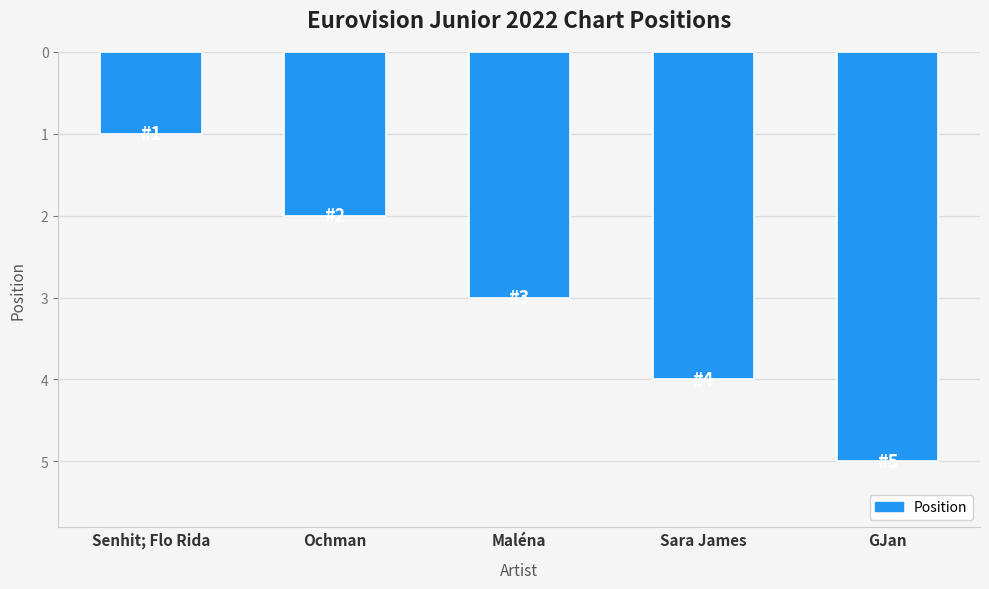

The chart shows a value of 3 at GJan. True or false?

False